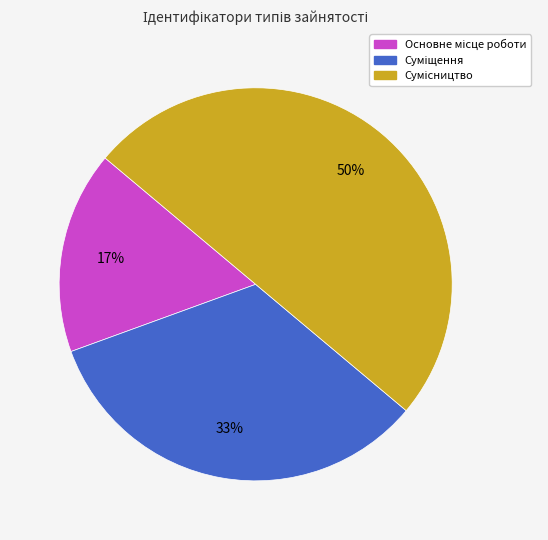

To the nearest percent, what is the average slice percentage?

33%